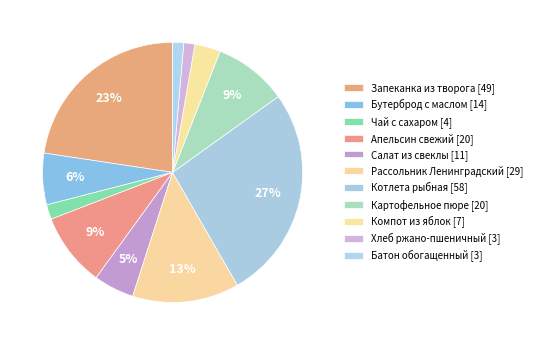

How many slices are in this pie chart?

11